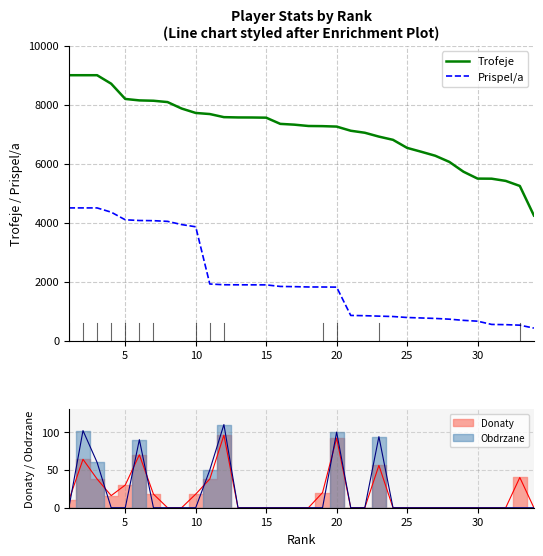

What is the highest value of the Prispel/a series?

4500